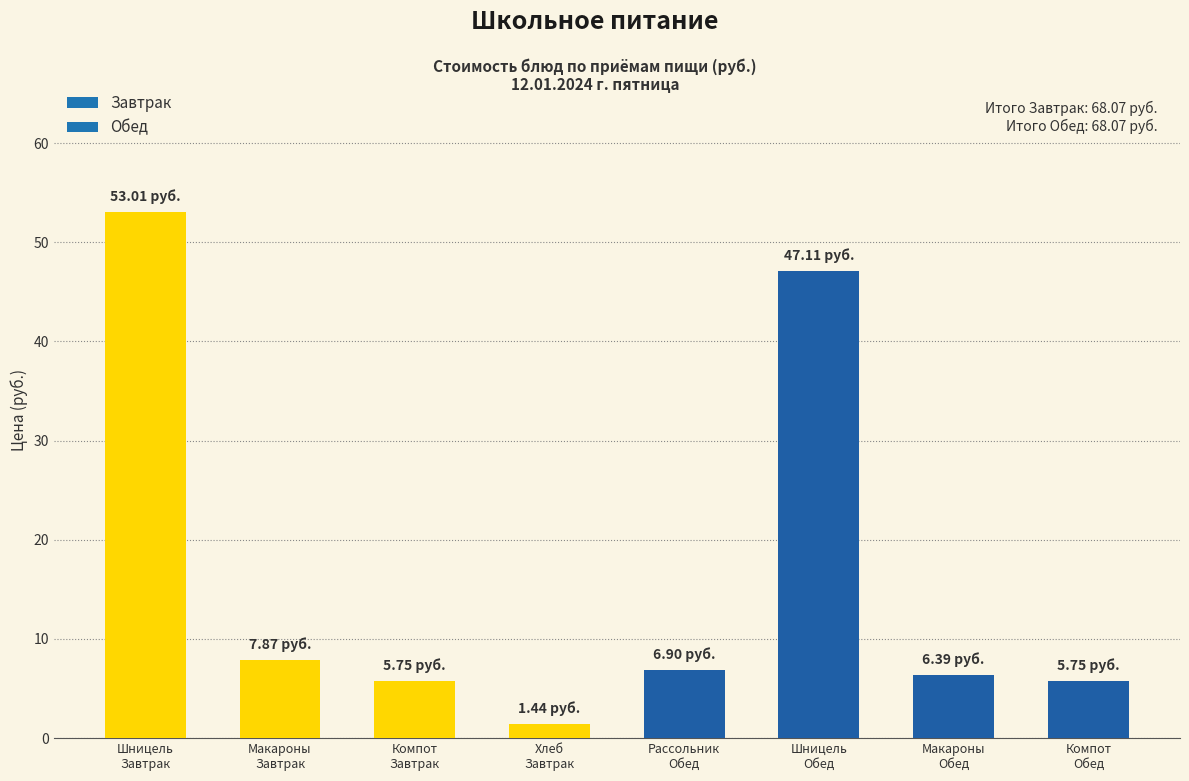

What is the average value?

16.8